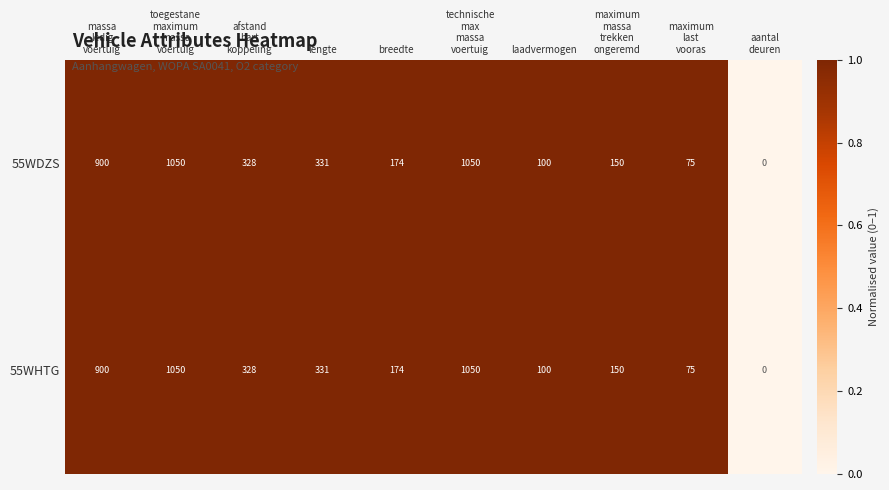

How many positive values does the 55WHTG series have?

9